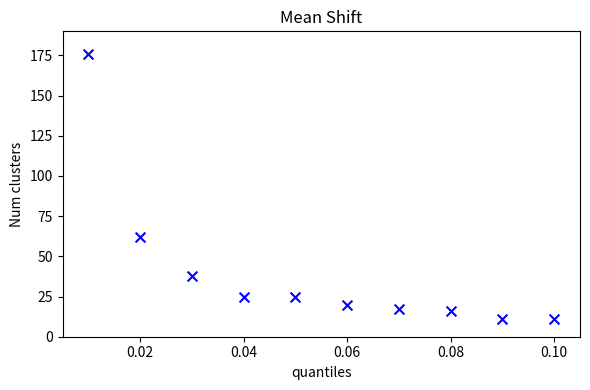

What is the range of Y values (max minus min)?

165